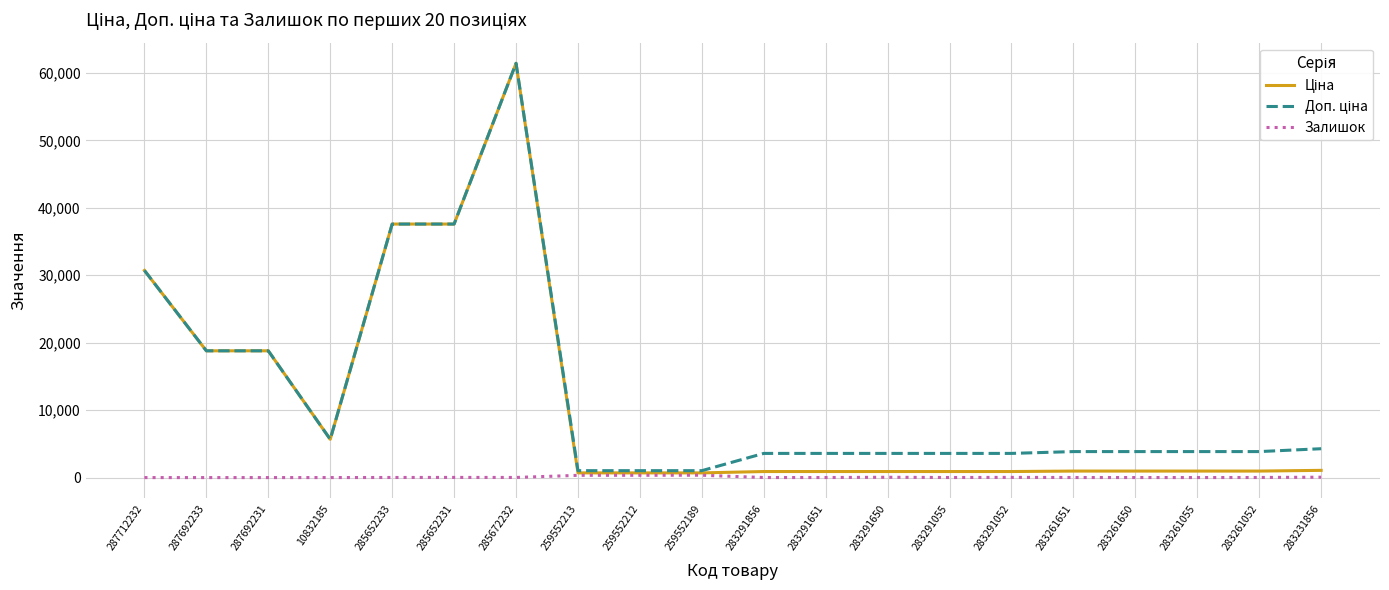

The Залишок series shows 54.0 at 283231856. True or false?

True